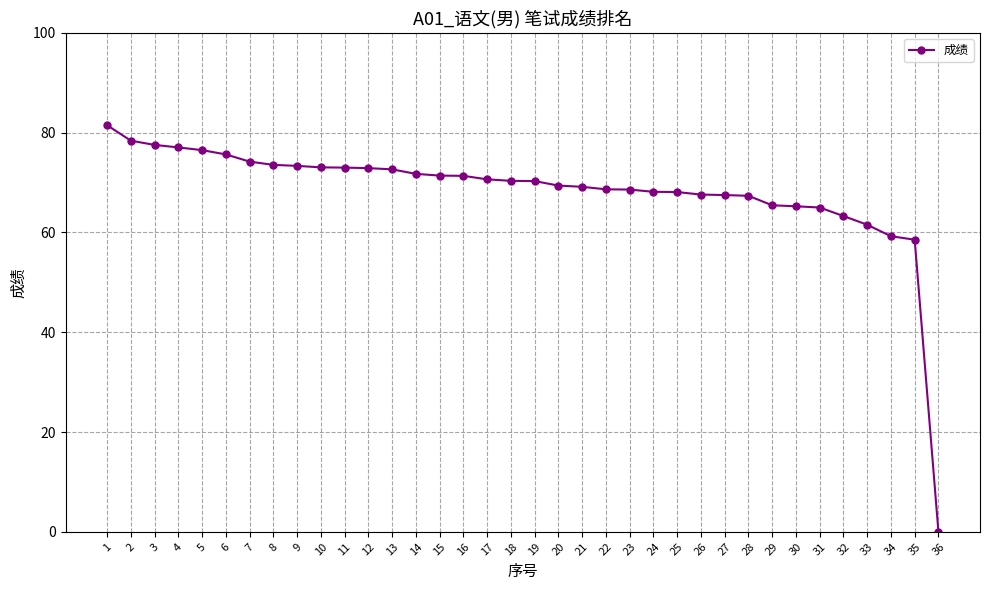

True or false: the data shows 15.7 at 14.

False